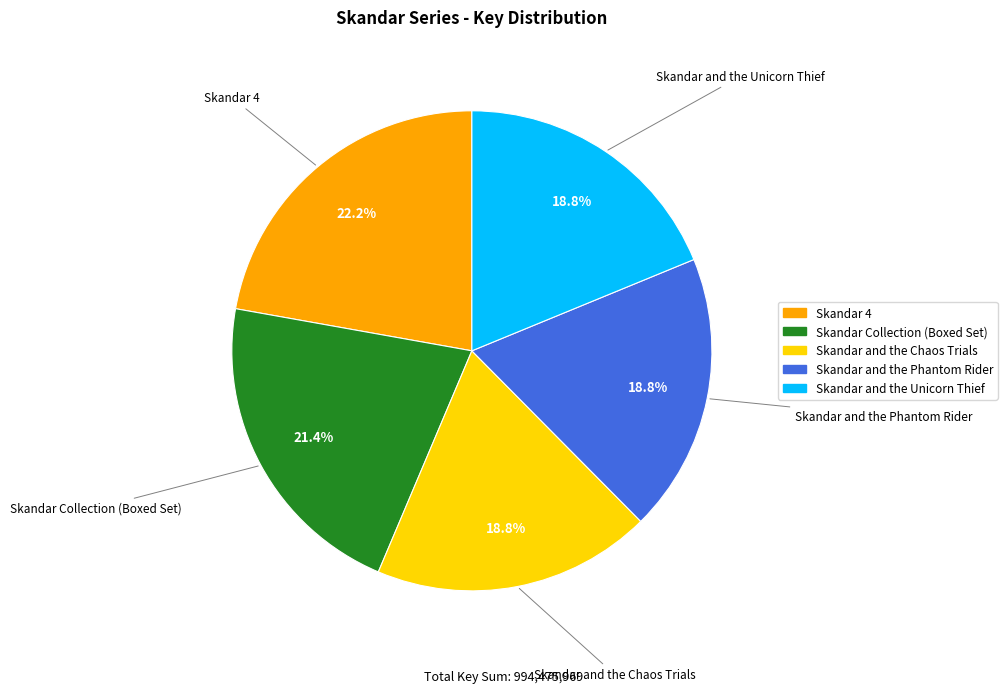

Which slice is the largest?

Skandar 4